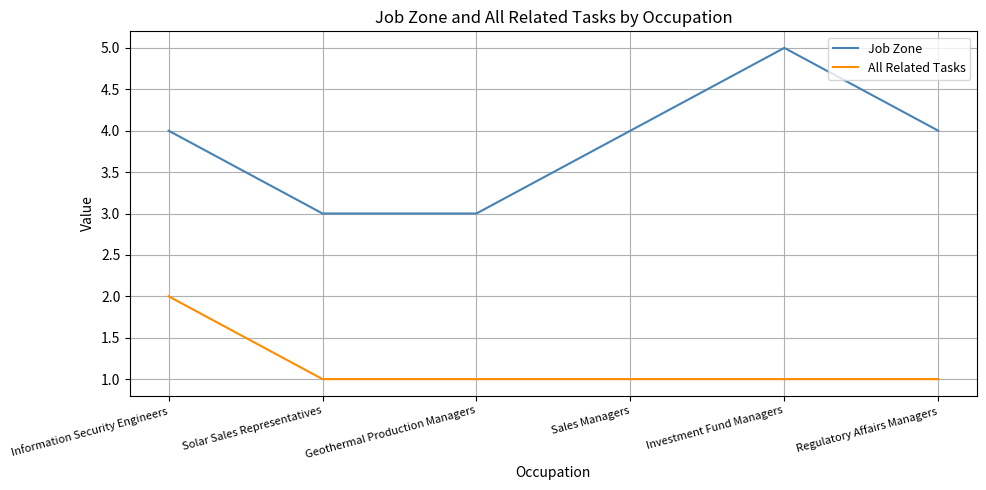

What is the total value across all series at Sales Managers?

5